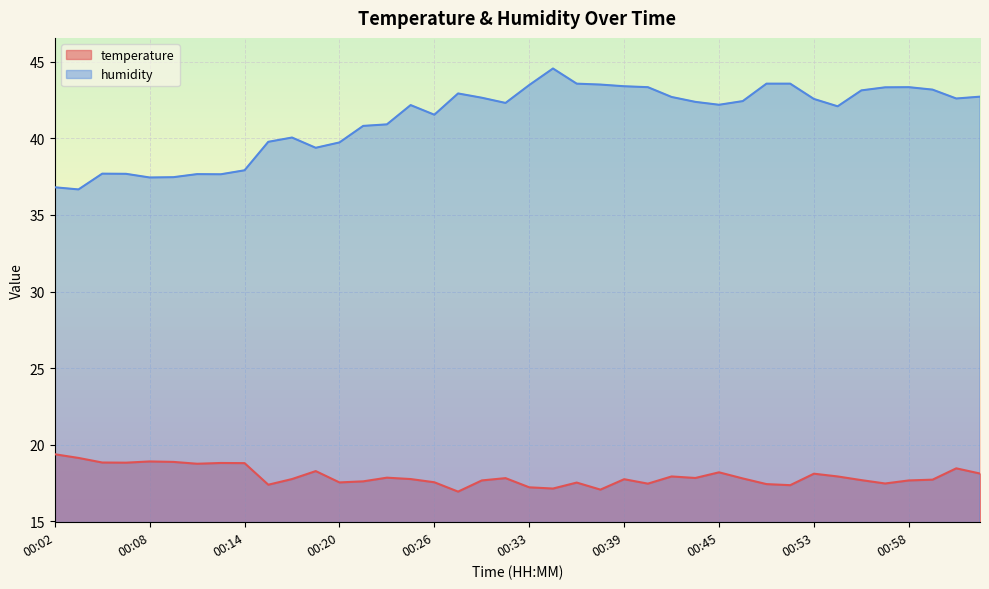

Which has a higher value, 00:02 or 01:02?

00:02